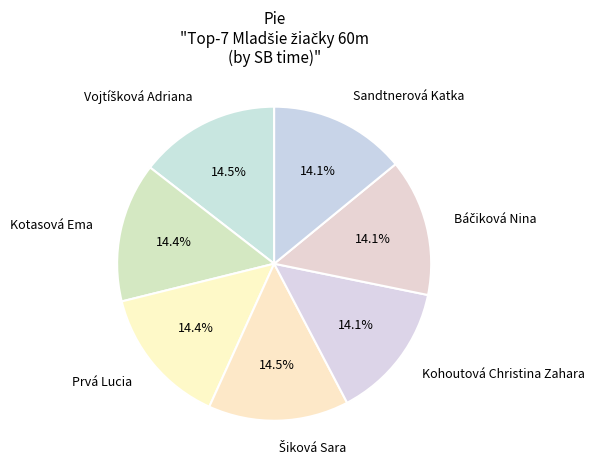

What percentage is NOT represented by Prvá Lucia?

85.8%